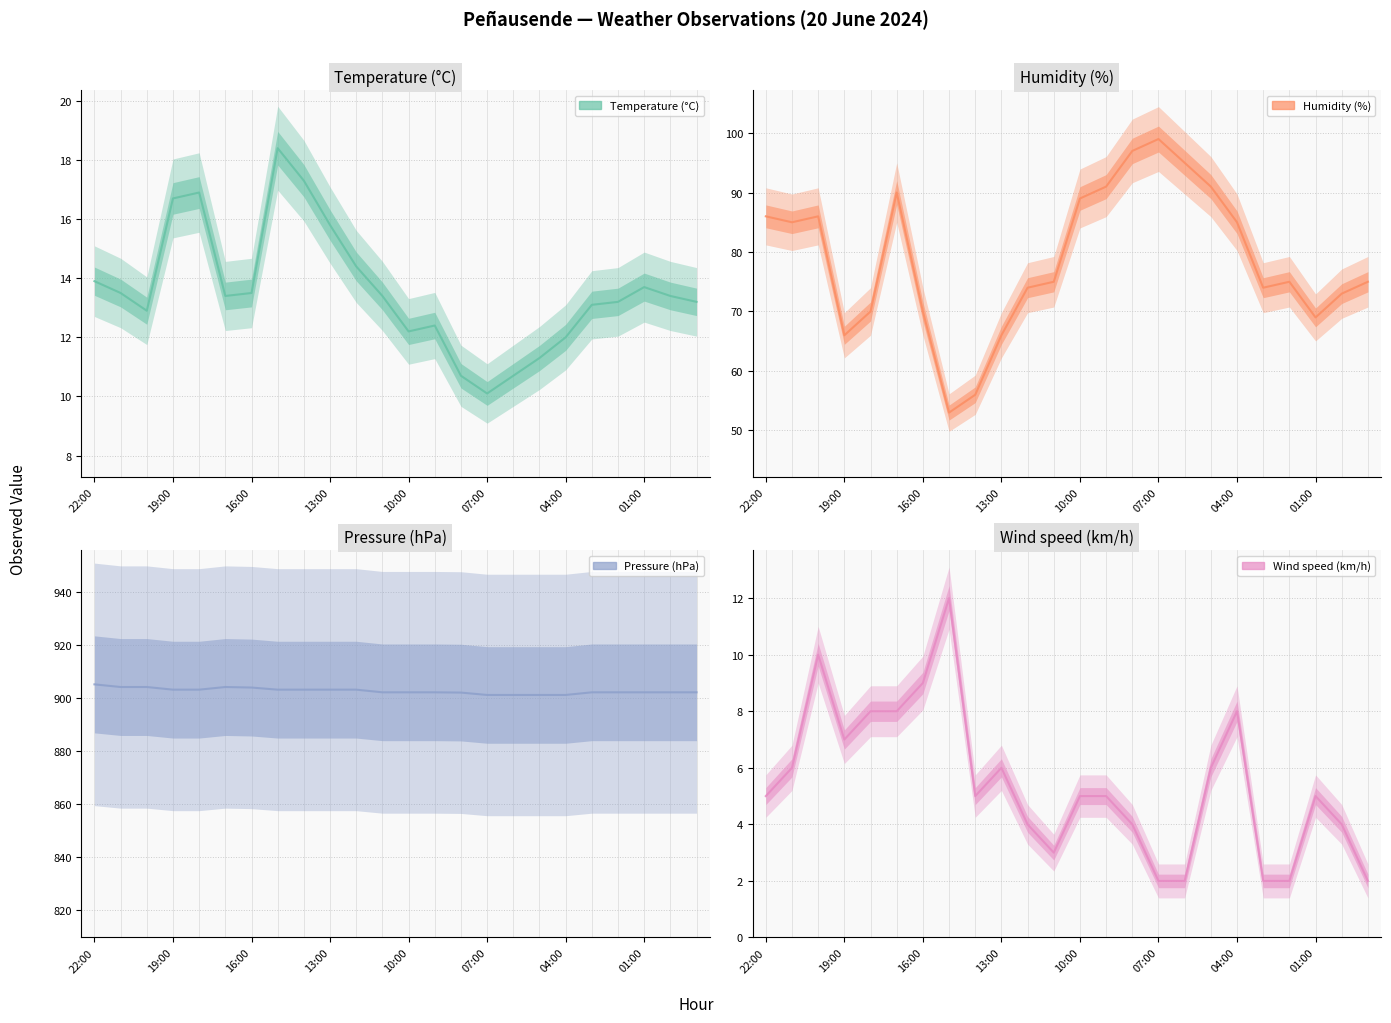

What is the sum of all Humidity (%) values?

1890.0